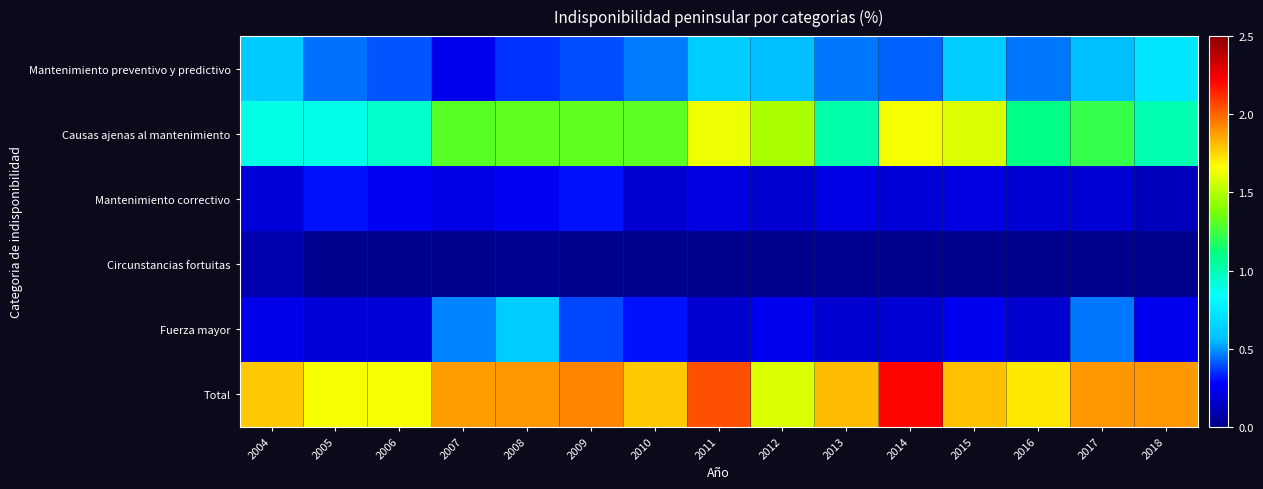

Reading left to right, extract all data points from this chart.

Mantenimiento preventivo y predictivo: 2004=0.6	2005=0.4	2006=0.4	2007=0.2	2008=0.4	2009=0.4	2010=0.5	2011=0.6	2012=0.6	2013=0.5	2014=0.4	2015=0.6	2016=0.5	2017=0.6	2018=0.7
Causas ajenas al mantenimiento: 2004=0.9	2005=0.9	2006=0.9	2007=1.3	2008=1.3	2009=1.3	2010=1.3	2011=1.6	2012=1.5	2013=1.0	2014=1.6	2015=1.6	2016=1.1	2017=1.2	2018=1.0
Mantenimiento correctivo: 2004=0.2	2005=0.3	2006=0.3	2007=0.2	2008=0.3	2009=0.3	2010=0.2	2011=0.2	2012=0.2	2013=0.2	2014=0.2	2015=0.2	2016=0.2	2017=0.2	2018=0.1
Circunstancias fortuitas: 2004=0.1	2005=0.0	2006=0.0	2007=0.0	2008=0.0	2009=0.0	2010=0.0	2011=0.0	2012=0.0	2013=0.0	2014=0.0	2015=0.0	2016=0.0	2017=0.0	2018=0.0
Fuerza mayor: 2004=0.2	2005=0.2	2006=0.2	2007=0.5	2008=0.6	2009=0.4	2010=0.3	2011=0.2	2012=0.2	2013=0.2	2014=0.2	2015=0.2	2016=0.2	2017=0.5	2018=0.2
Total: 2004=1.8	2005=1.6	2006=1.6	2007=1.9	2008=1.9	2009=1.9	2010=1.8	2011=2.0	2012=1.6	2013=1.8	2014=2.2	2015=1.8	2016=1.7	2017=1.9	2018=1.9